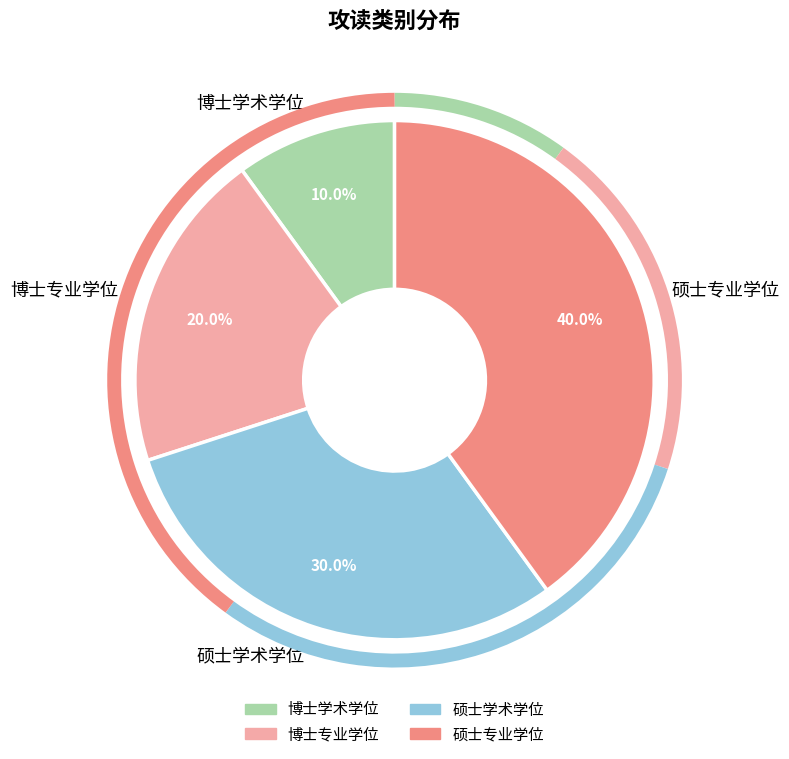

Which slice is the largest?

硕士专业学位